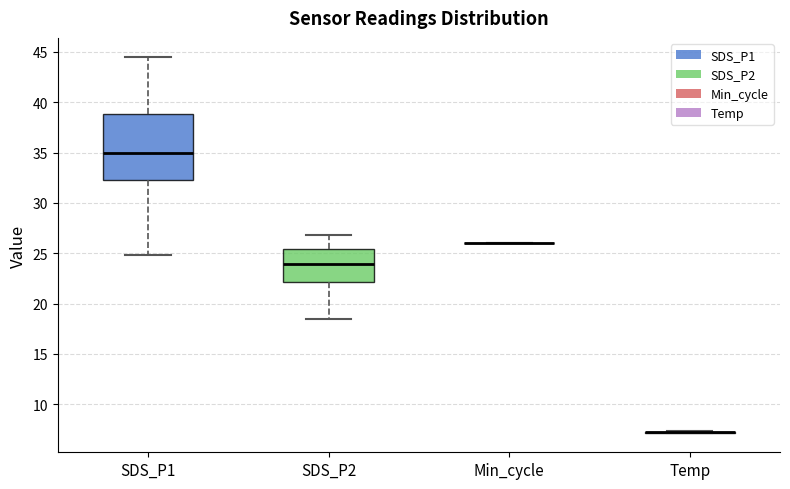

Reading left to right, read every box against the y-axis: the position of its median line, the range the box covers, and the ends of its whiskers. The values are not printed on the chart, so give them approximately, as read against the axis.

SDS_P1: median 35.0, box 32.0 to 39.0, whiskers 25.0 to 44.5
SDS_P2: median 24.0, box 22.0 to 25.5, whiskers 18.5 to 27.0
Min_cycle: box collapsed to a line at 26.0, whiskers 26.0 to 26.0
Temp: box collapsed to a line at 7.0, whiskers 7.0 to 7.5